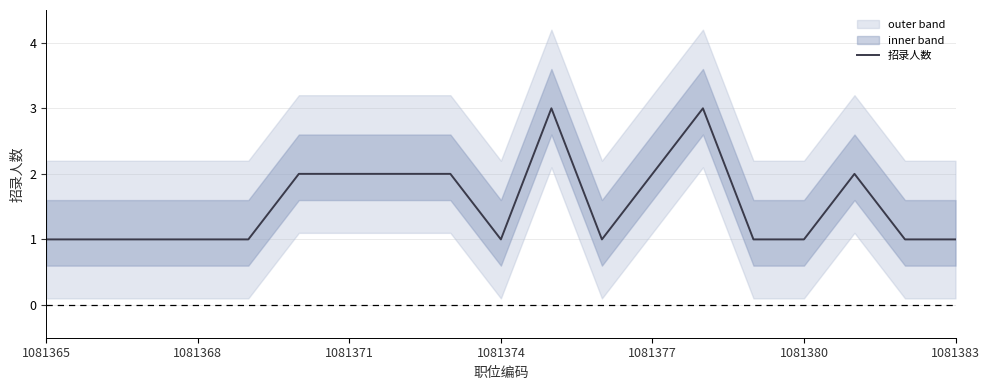

The chart shows a value of 0 at 1081377. True or false?

False